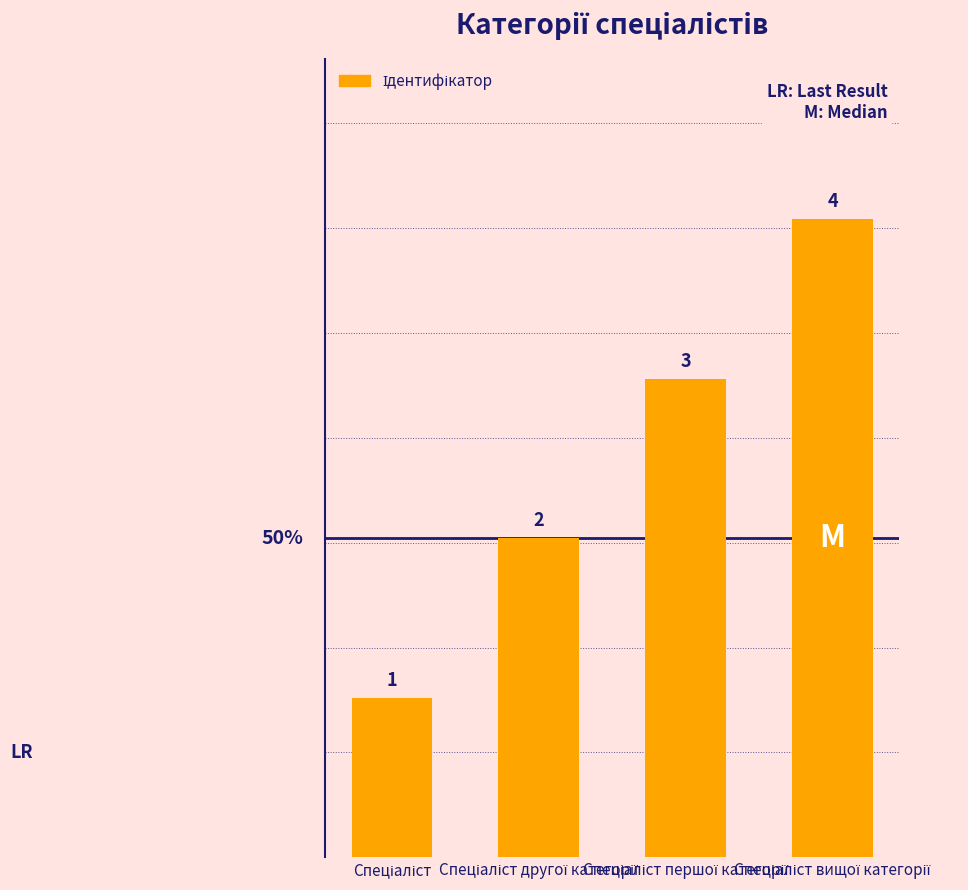

What is the value of the 2nd bar from the left?

2